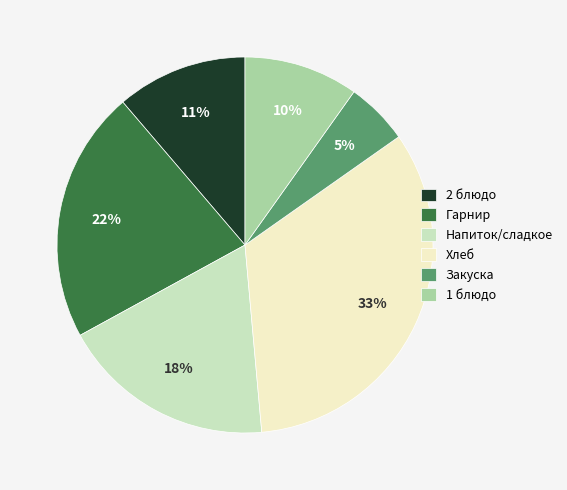

How many segments does this pie chart have?

6